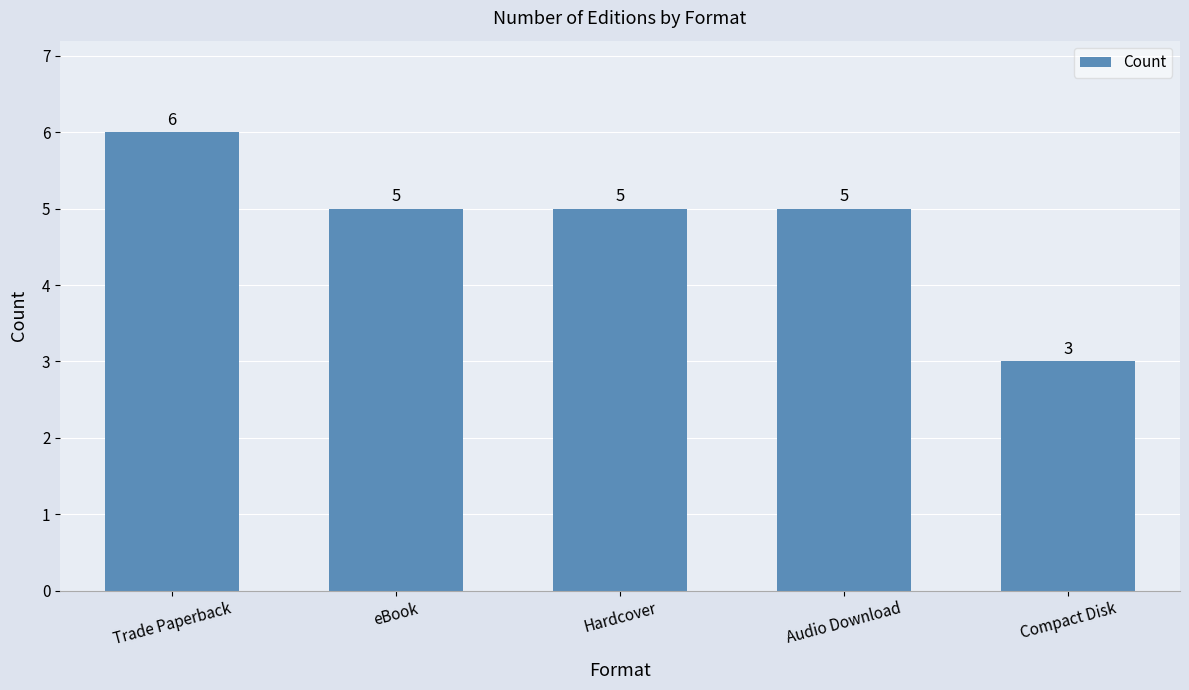

At which category does the chart reach its minimum across all series?

Compact Disk